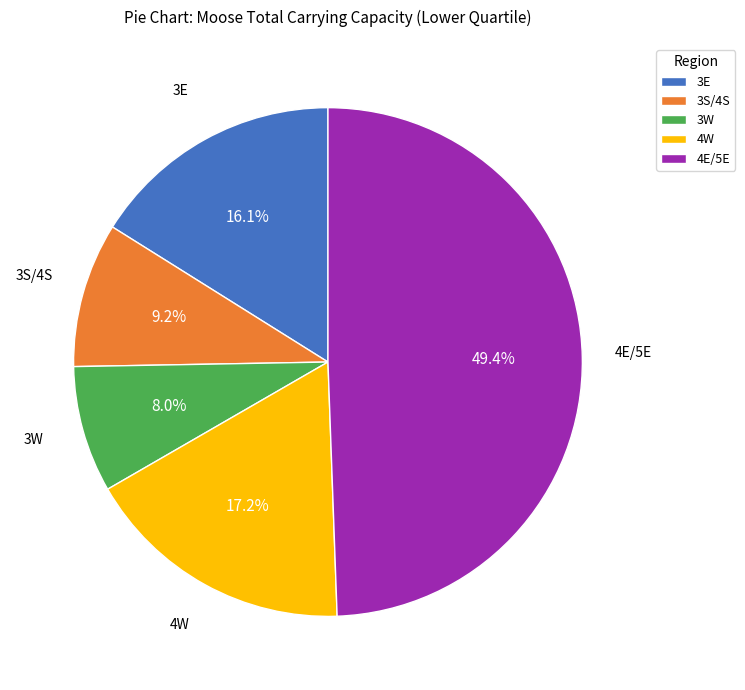

How many segments does this pie chart have?

5